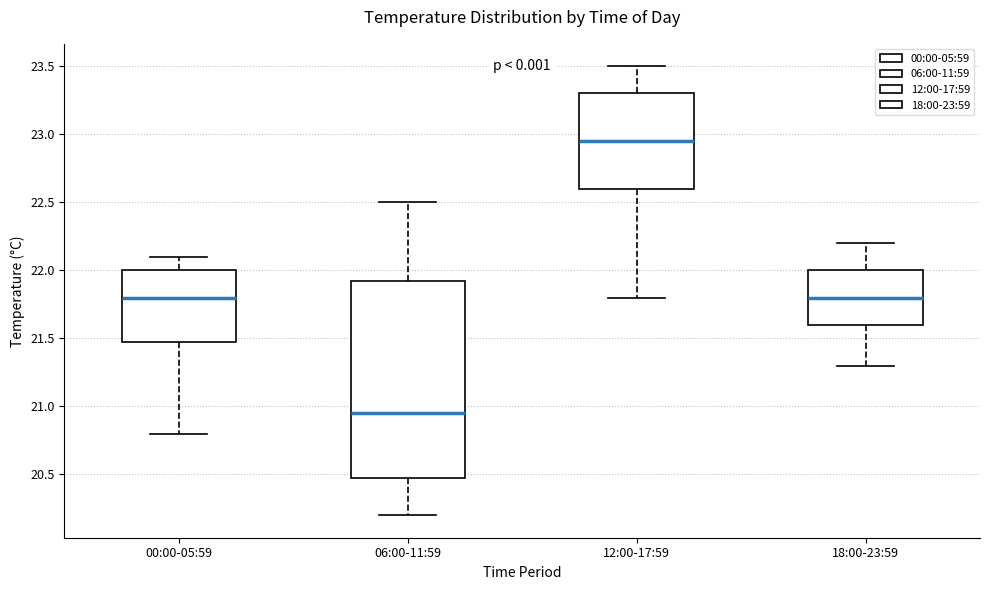

Where is the upper edge of the box for 06:00-11:59 on the y-axis? The values are not printed on the chart, so give them approximately, as read against the axis.

21.95